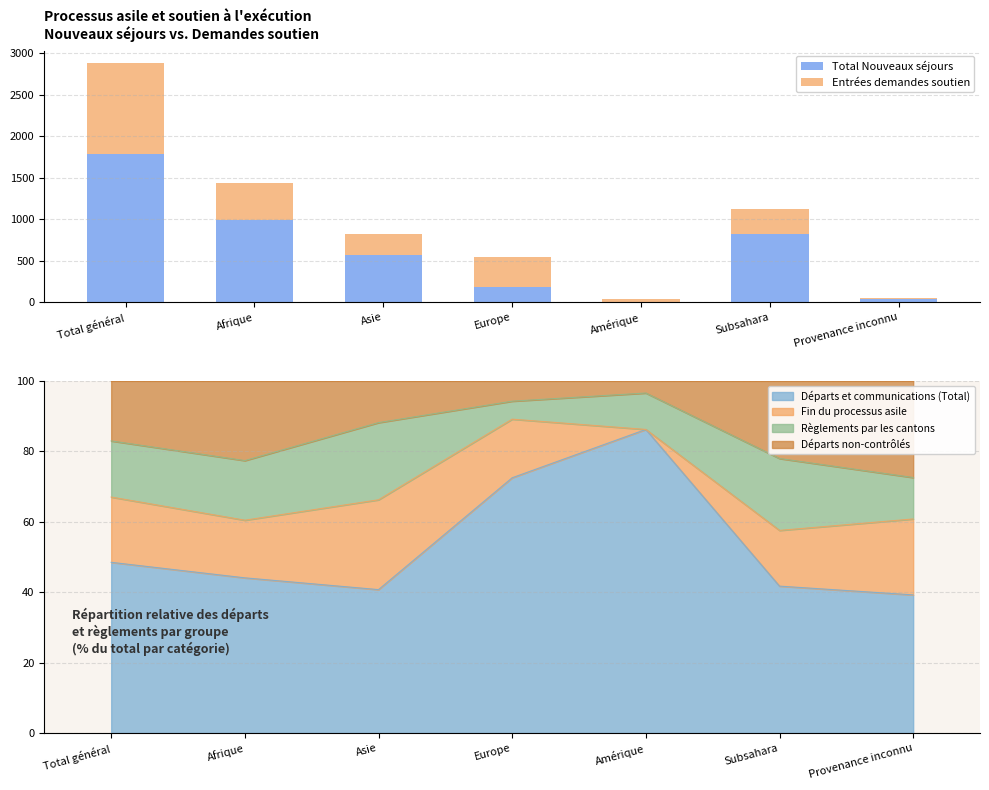

Where is Total Nouveaux séjours nearest to the value 894?

Subsahara